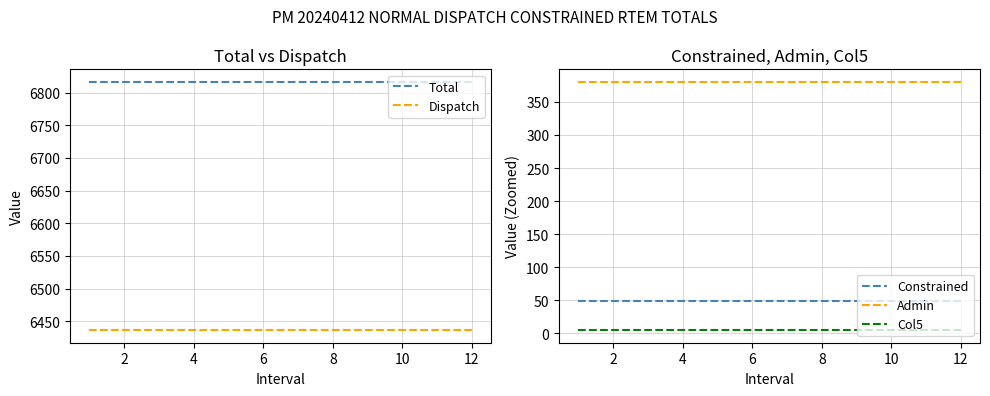

Which series has the largest total across all categories?

Total